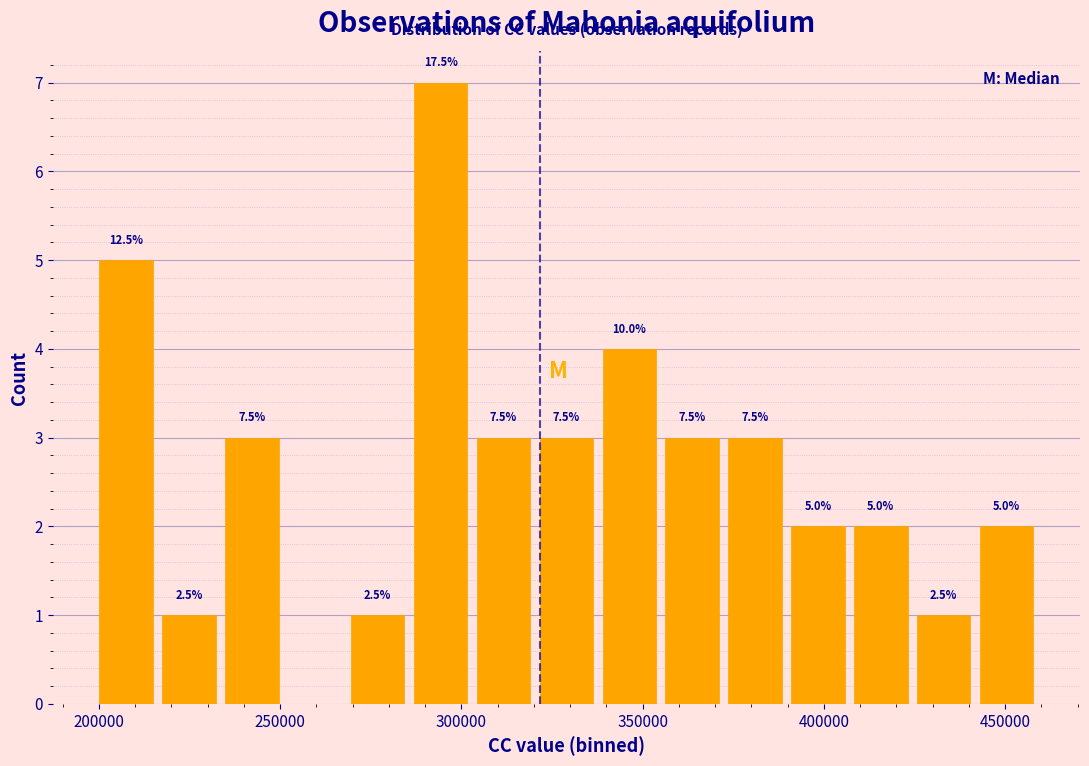

Read against the x-axis, roughly where is the centre of the tallest bar?

295000